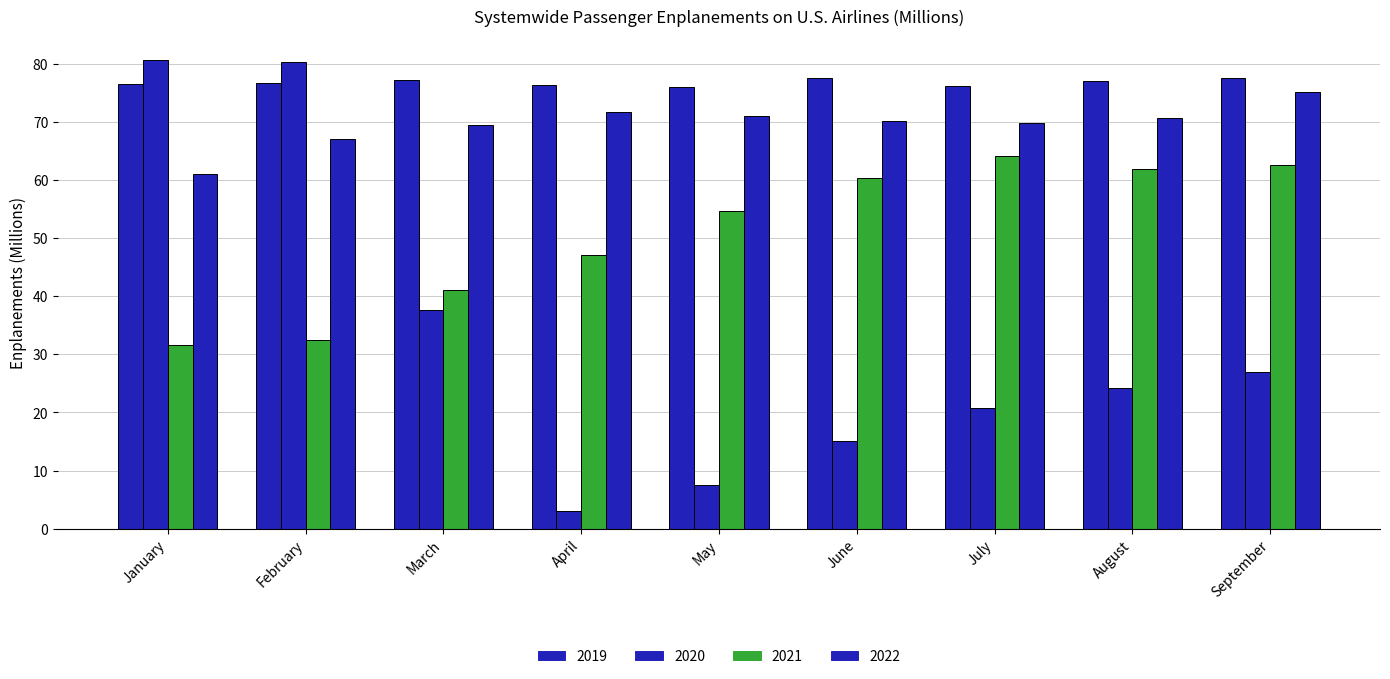

The 2021 series shows 20.3 at September. True or false?

False